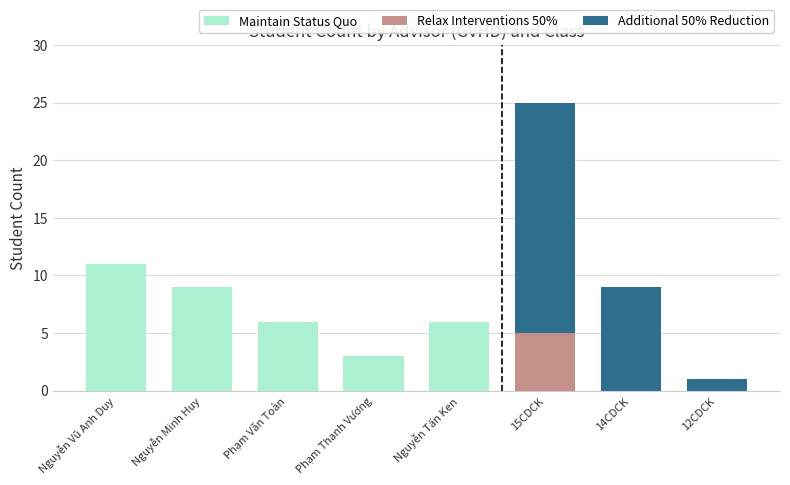

Is it true that Maintain Status Quo equals 11 at Nguyễn Tấn Ken?

False